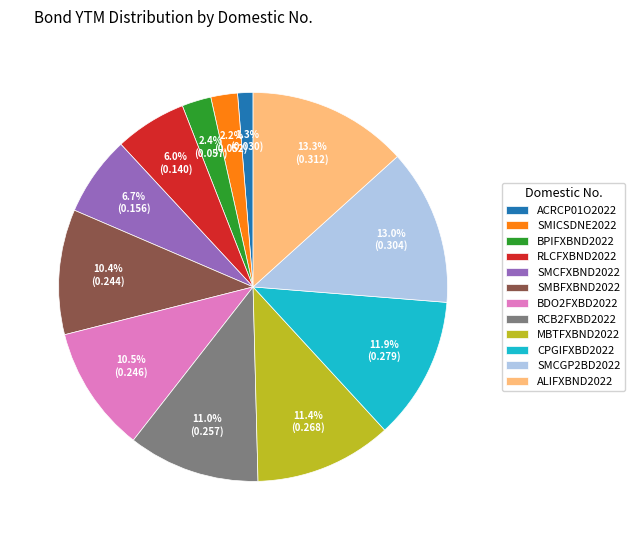

Which category has the smallest portion of the pie?

ACRCP01O2022